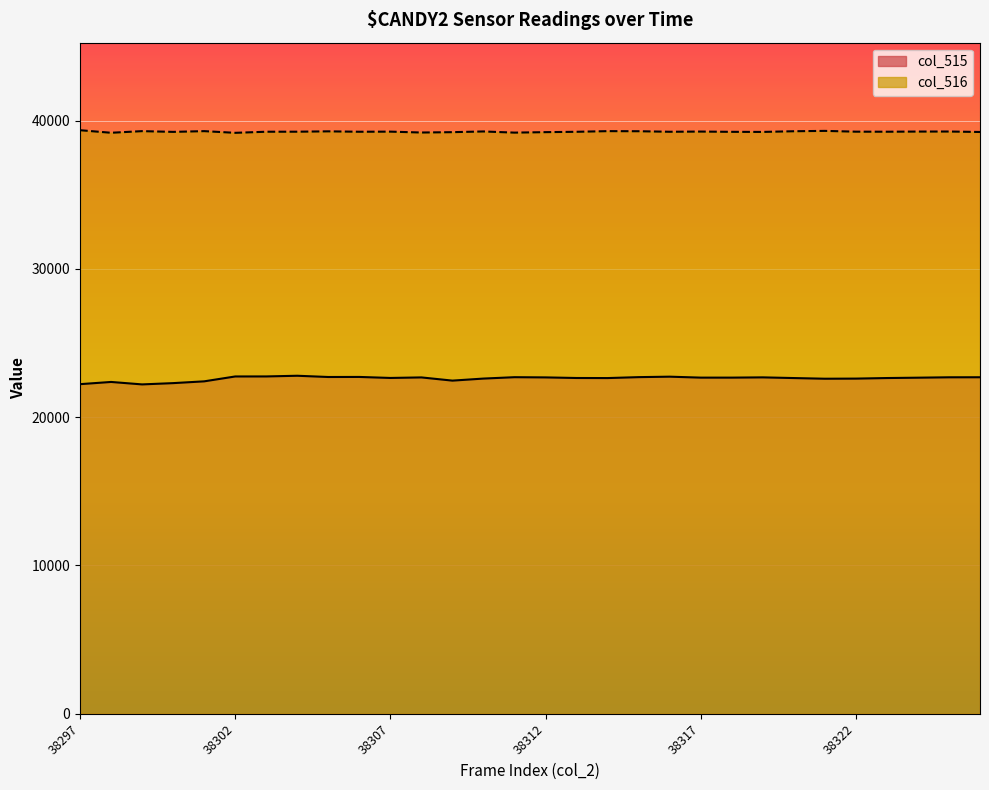

What value does the col_516 line series have at 38302?

39174